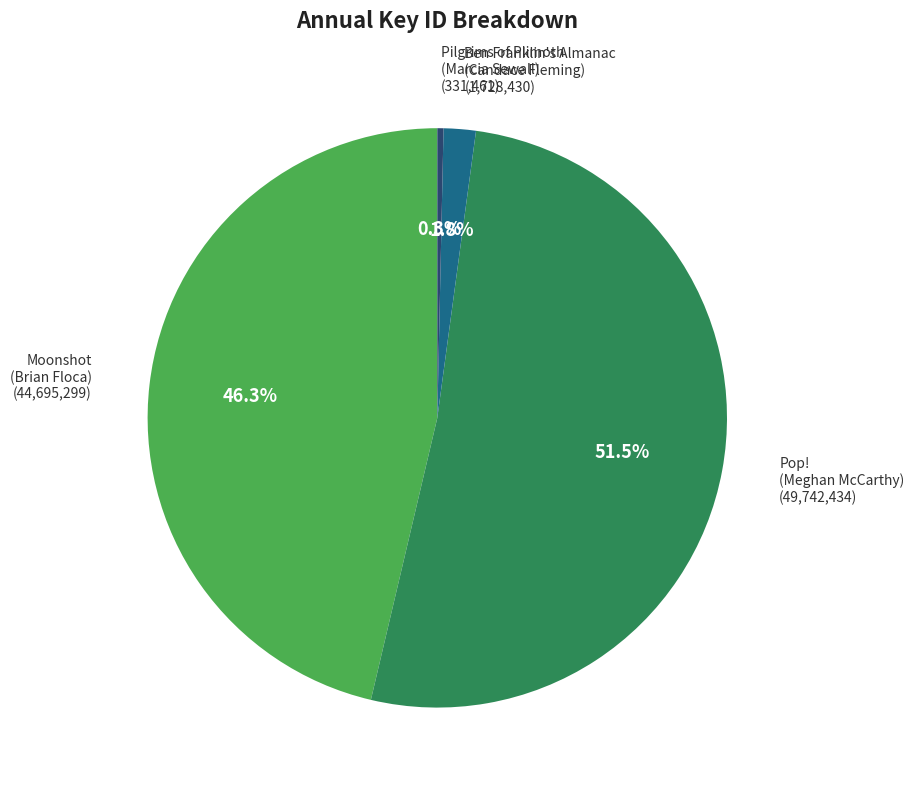

What percentage do Moonshot (Brian Floca) and Pop! (Meghan McCarthy) together represent?

97.9%